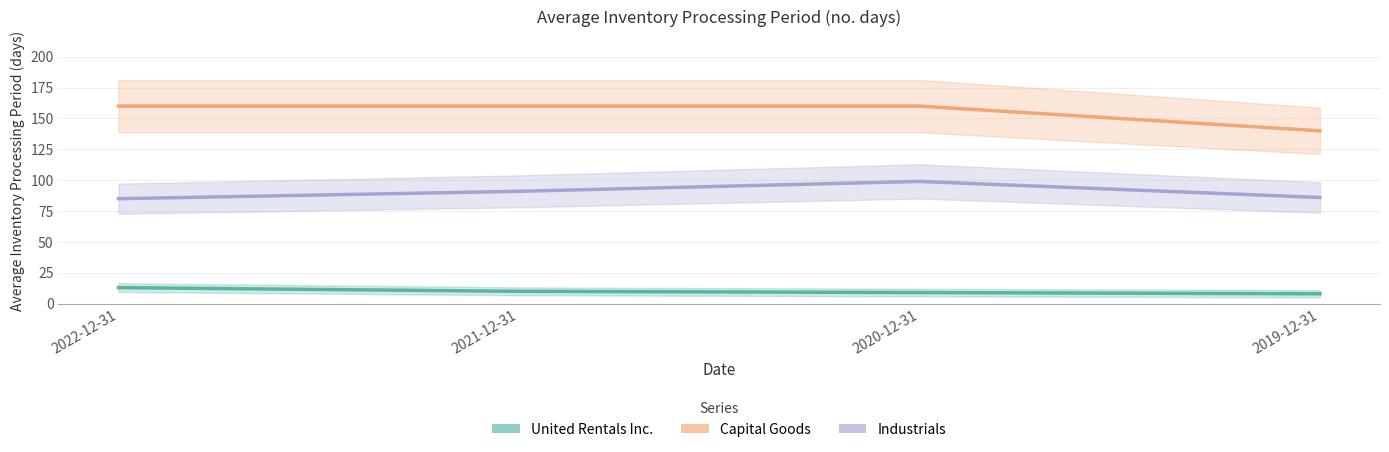

What is the maximum value for Industrials?

99